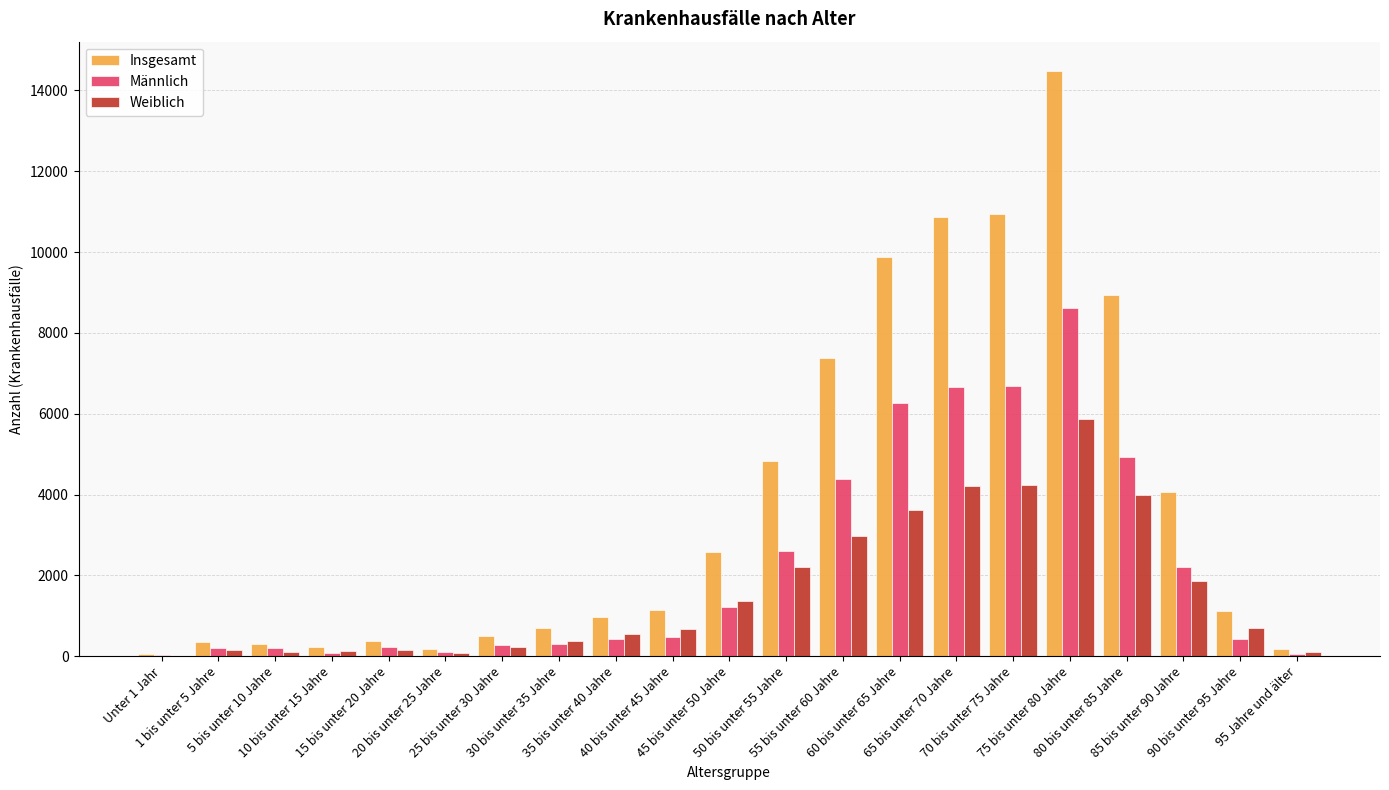

Which series has the largest total across all categories?

Insgesamt